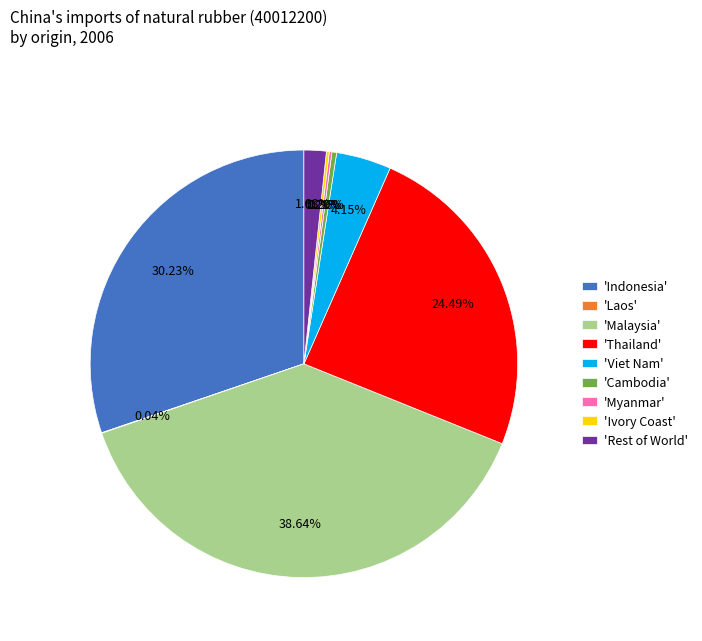

Which has a higher value, 'Viet Nam' or 'Malaysia'?

'Malaysia'